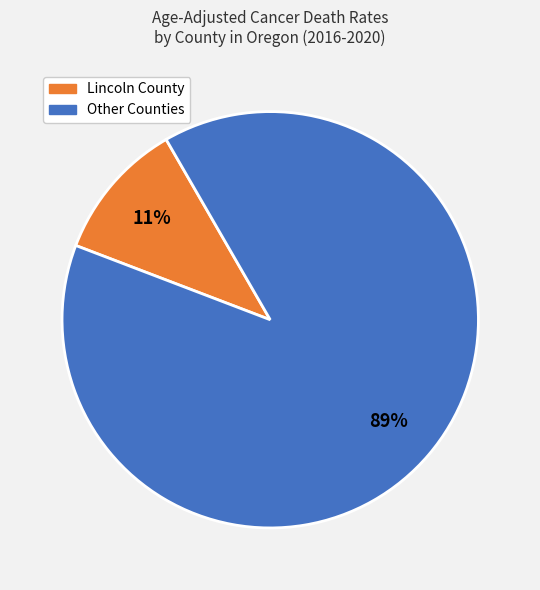

To the nearest percent, what is the difference between the largest and smallest slice percentages?

78%